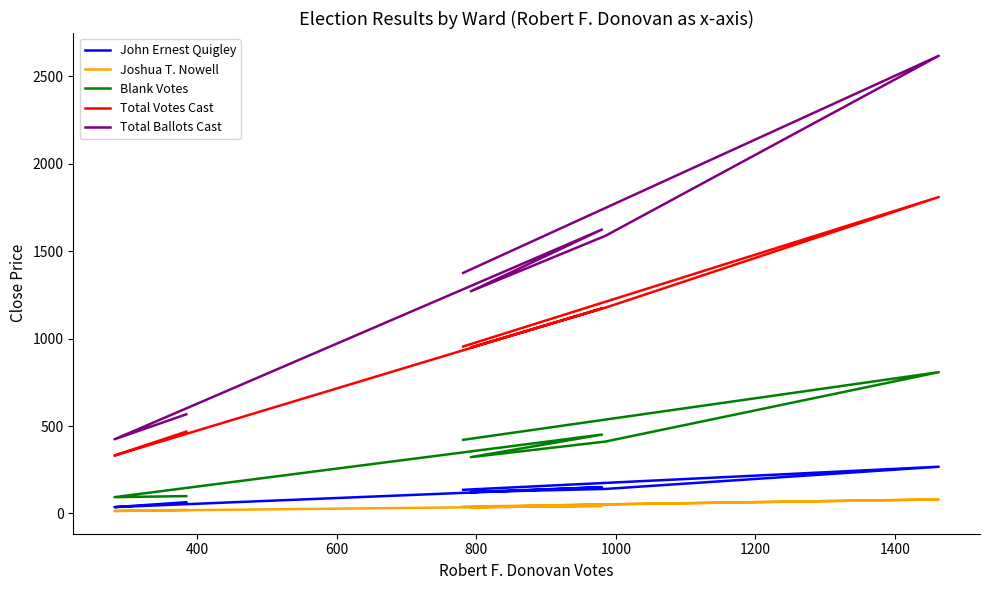

True or false: John Ernest Quigley and Joshua T. Nowell cross at least once.

False